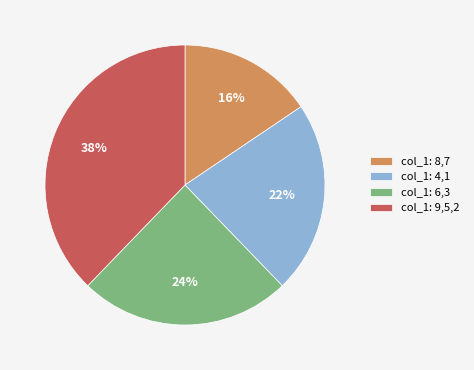

To the nearest percent, what percentage of the pie is col_1: 8,7?

16%